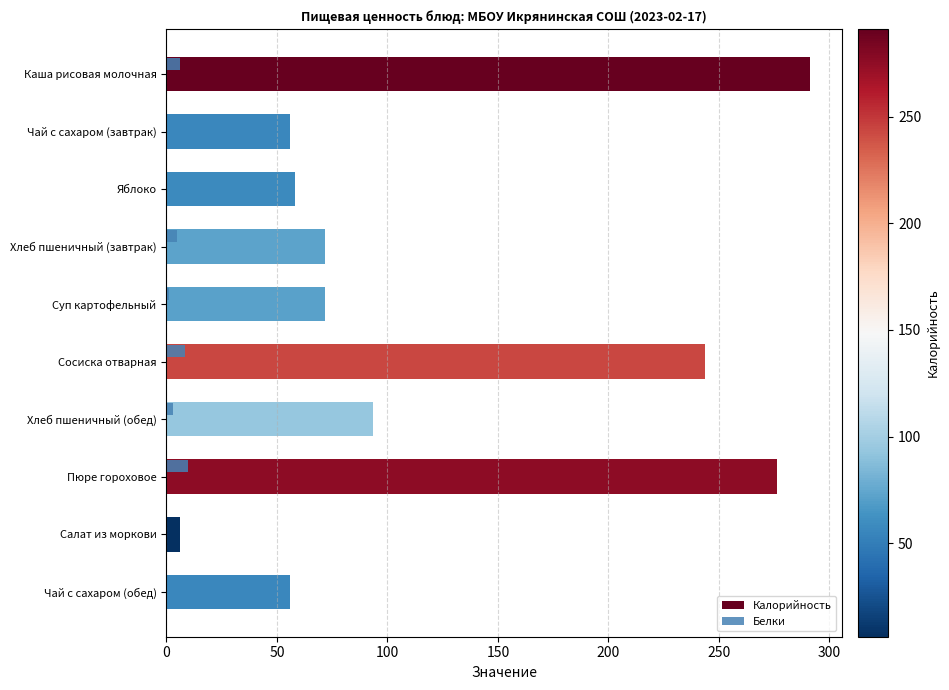

True or false: Калорийность has a value of 72.0 at Хлеб пшеничный (завтрак).

True